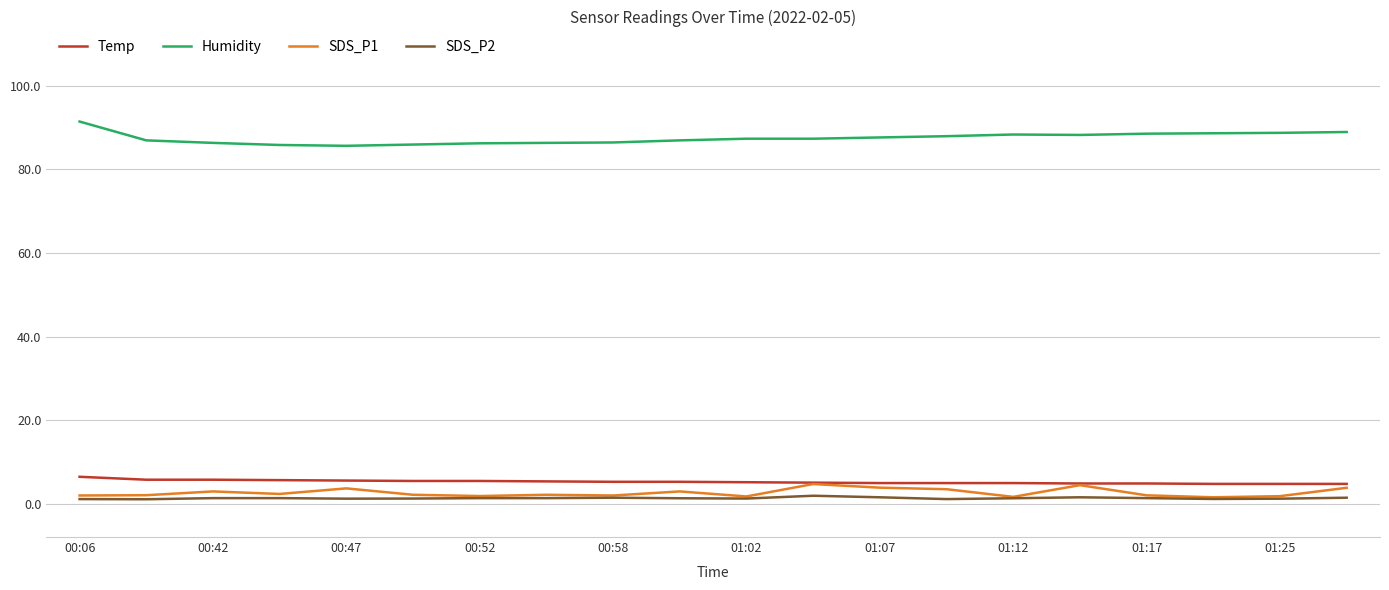

True or false: Humidity and Temp cross at least once.

False